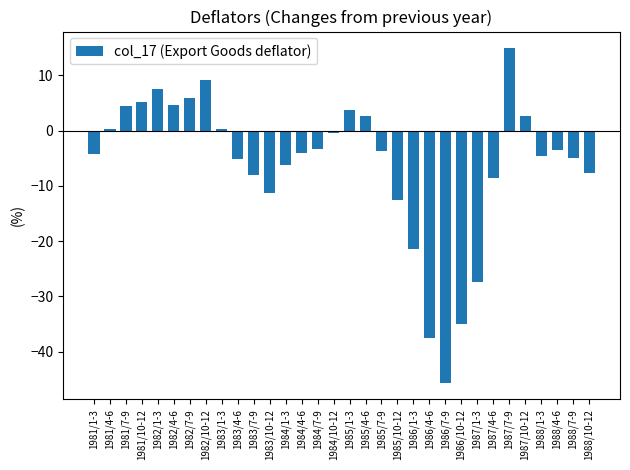

How many positive values are there?

12